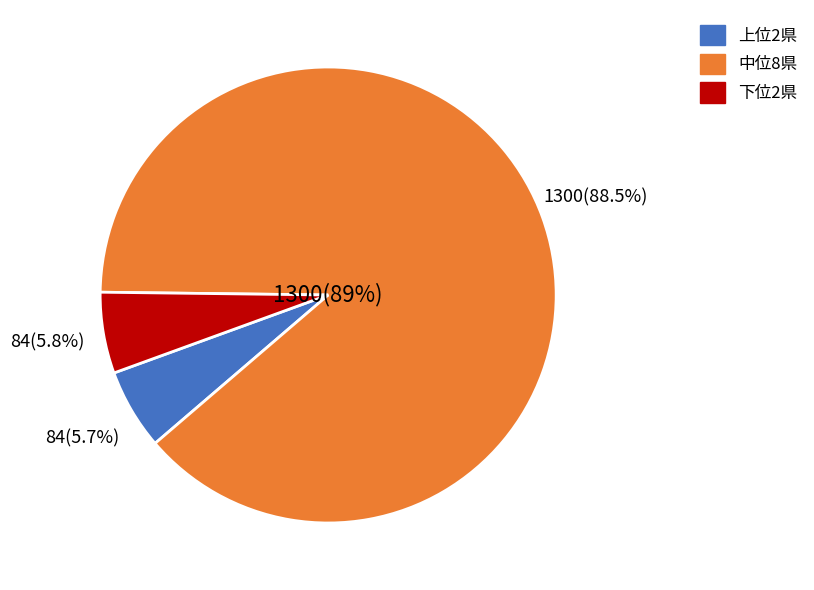

Does 福岡県 account for over 50% of the chart?

No